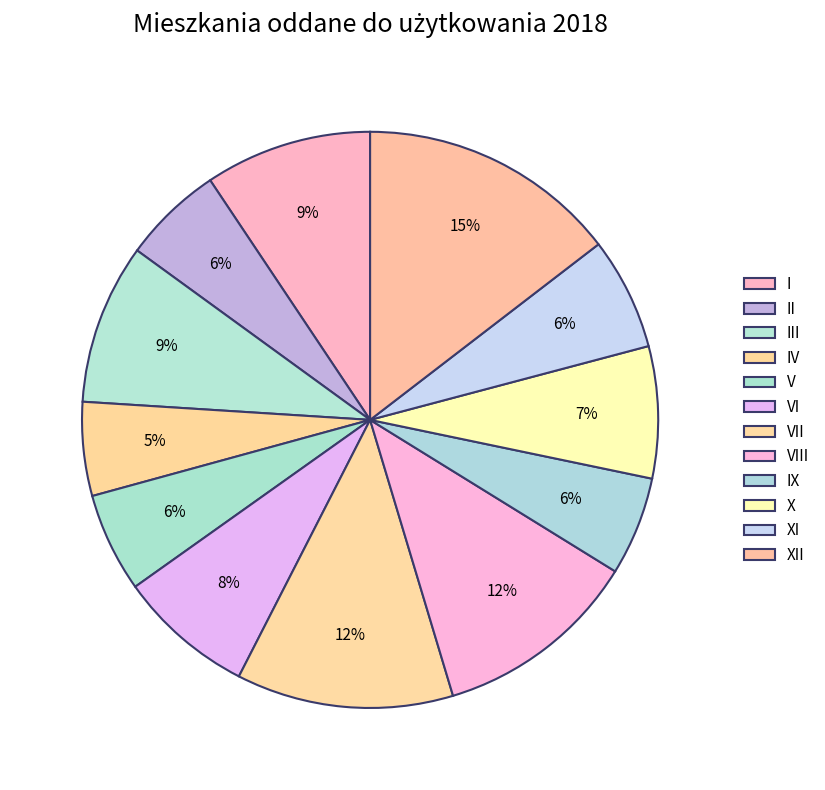

Is it true that X is 7% of the pie?

True